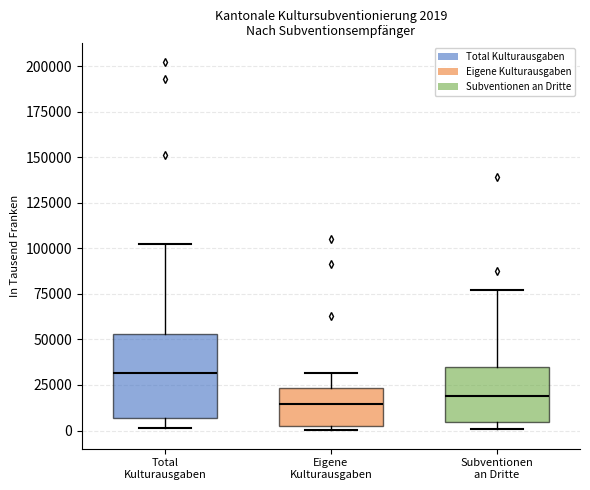

Which box has the highest median line?

Total Kulturausgaben